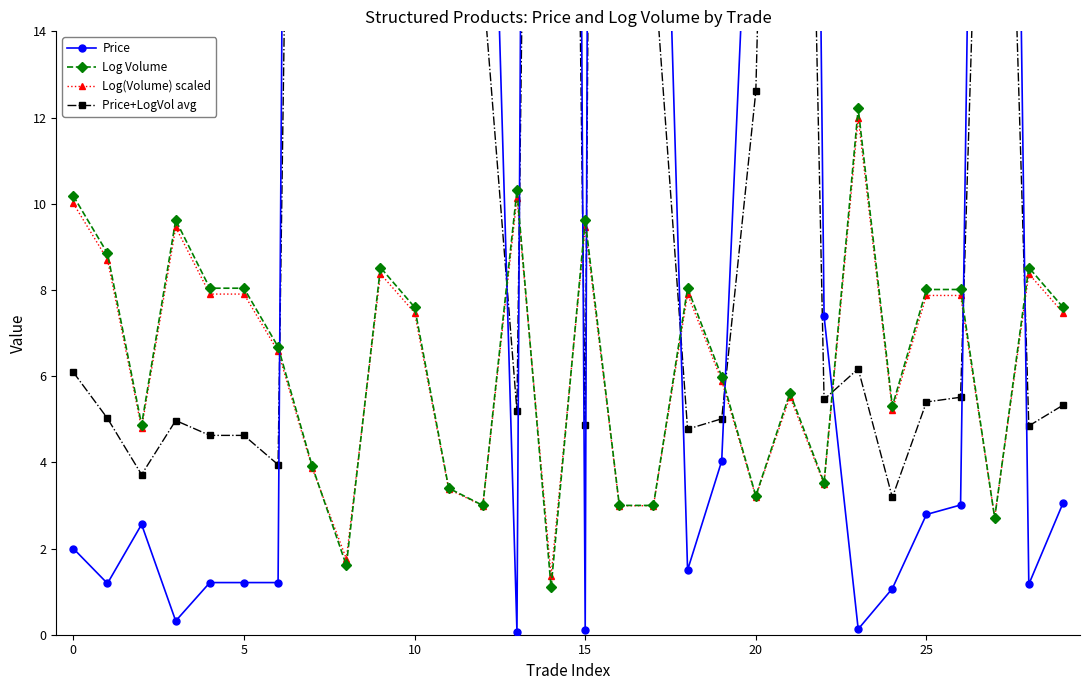

Which series has the largest range (max minus min)?

Price